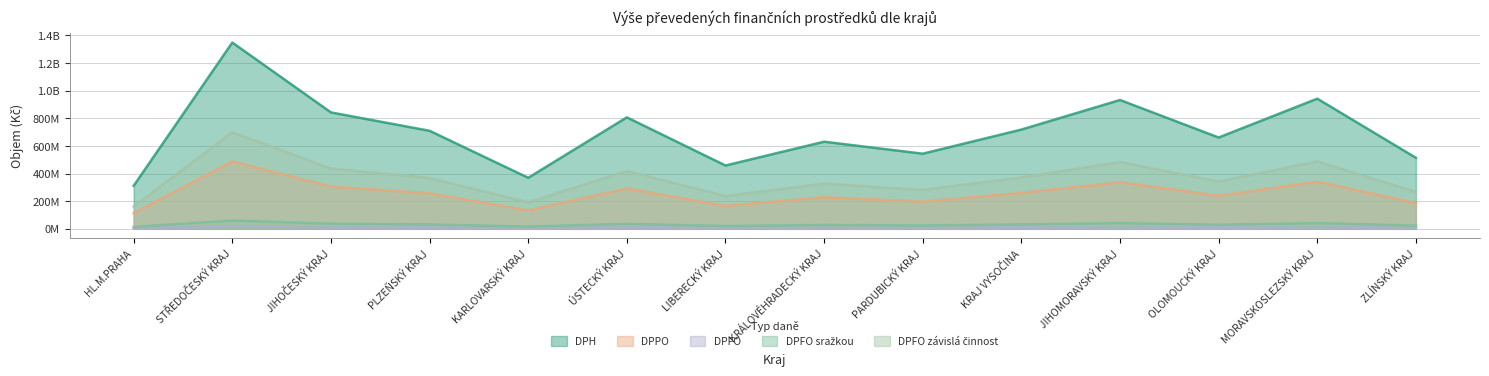

Where is DPH nearest to the value 830220146?

JIHOČESKÝ KRAJ